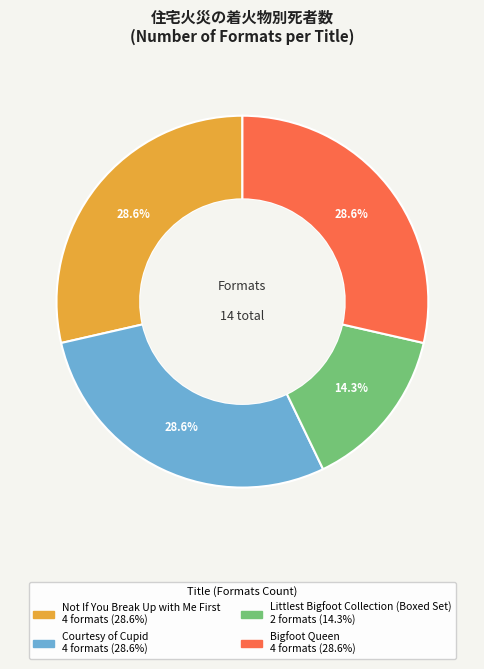

To the nearest percent, what percentage of the pie is Littlest Bigfoot Collection (Boxed Set)?

14%